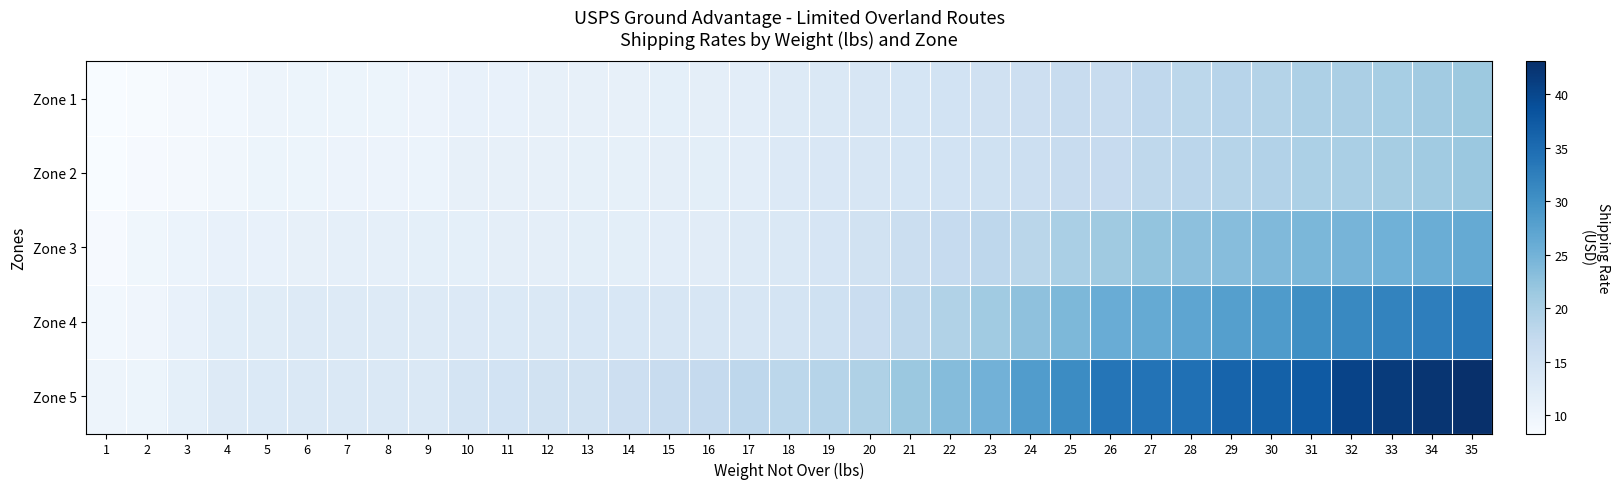

At which category does the chart reach its minimum across all series?

1